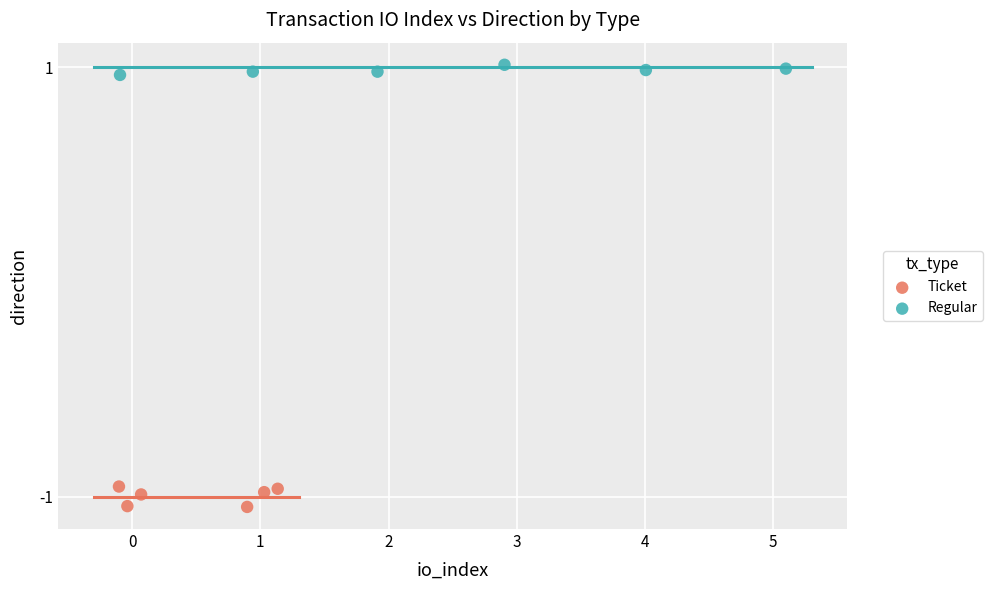

Which series contains the highest Y value?

Regular